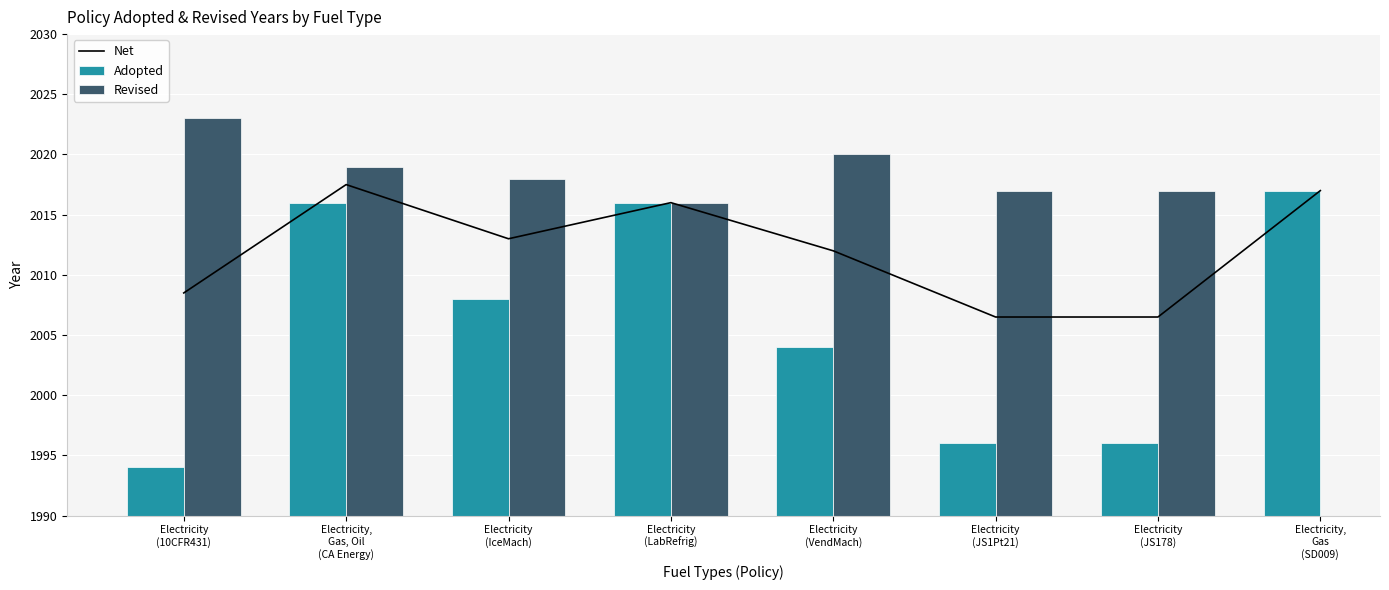

Between Electricity,
Gas, Oil
(CA Energy) and Electricity,
Gas
(SD009), which is larger?

Electricity,
Gas, Oil
(CA Energy)